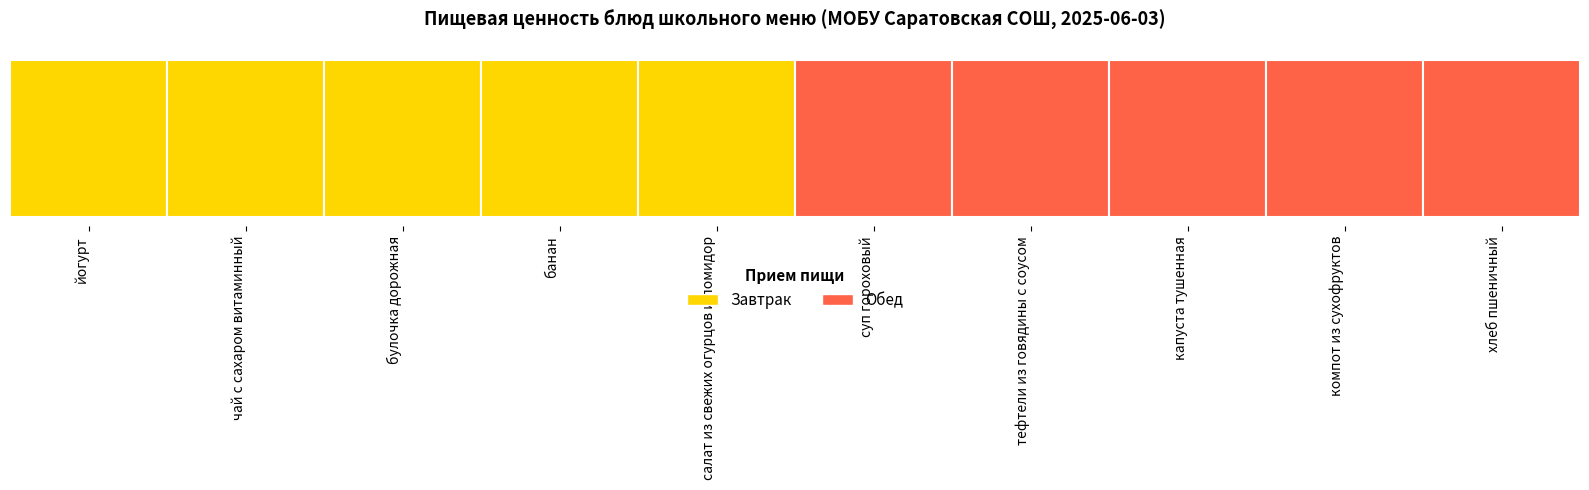

Which category has the highest value across all series?

тефтели из говядины с соусом